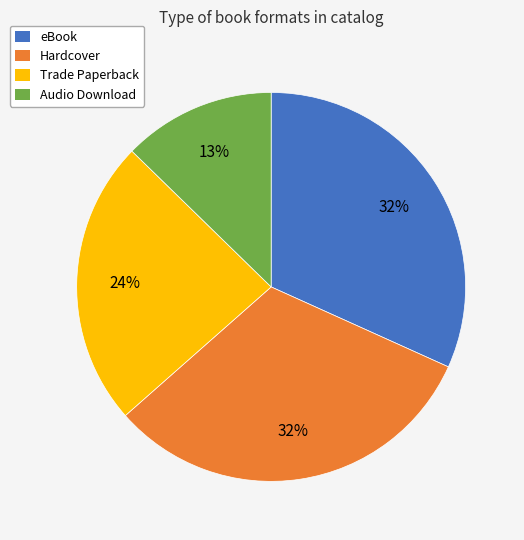

Which category has the smallest portion of the pie?

Audio Download